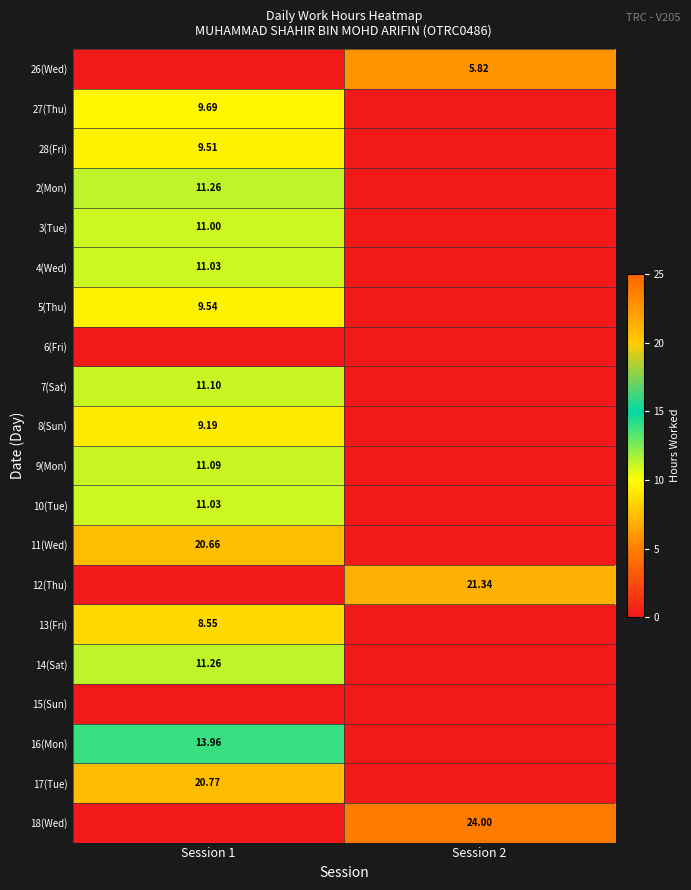

How many series are shown in this chart?

20